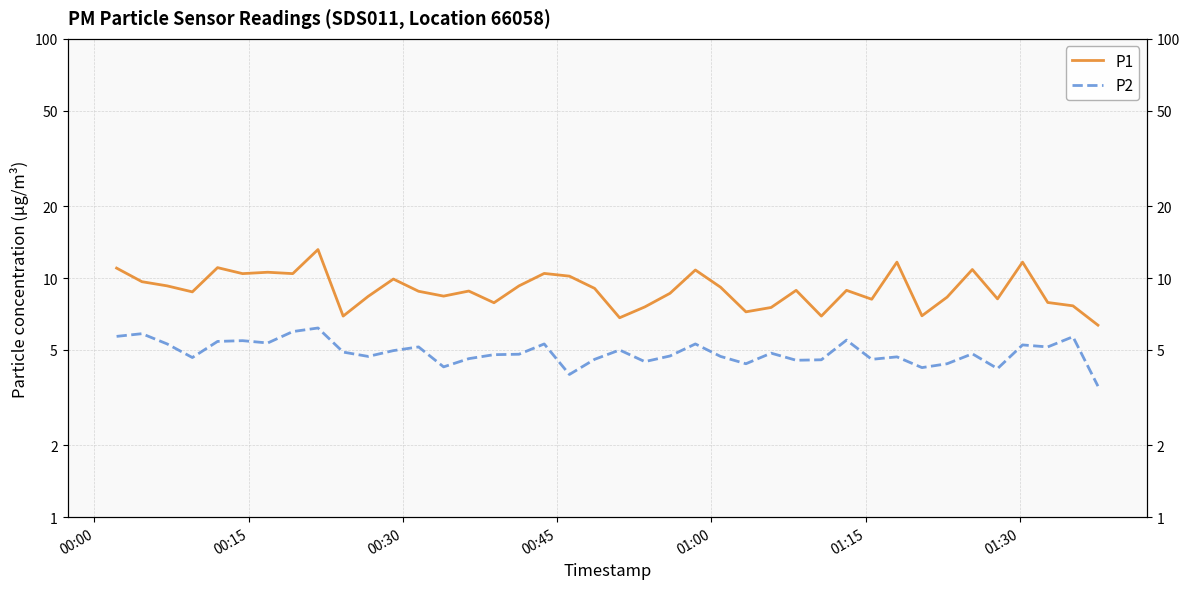

Is it true that P1 equals 14.5 at 29?

False